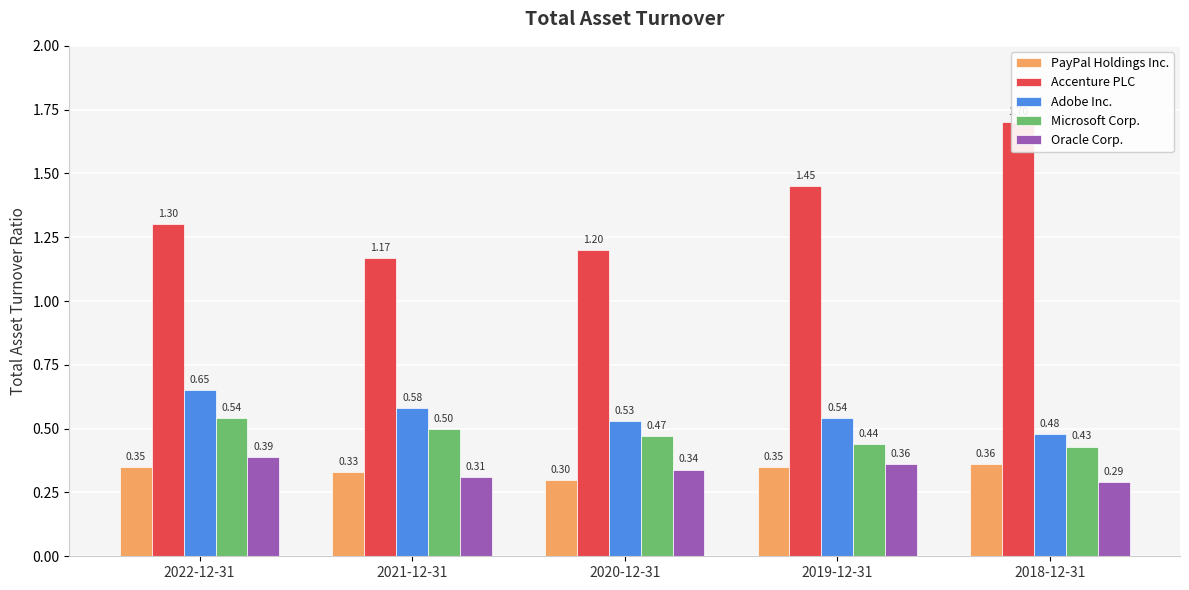

Is the value of PayPal Holdings Inc. at 2018-12-31 greater than the value of Microsoft Corp. at 2020-12-31?

No